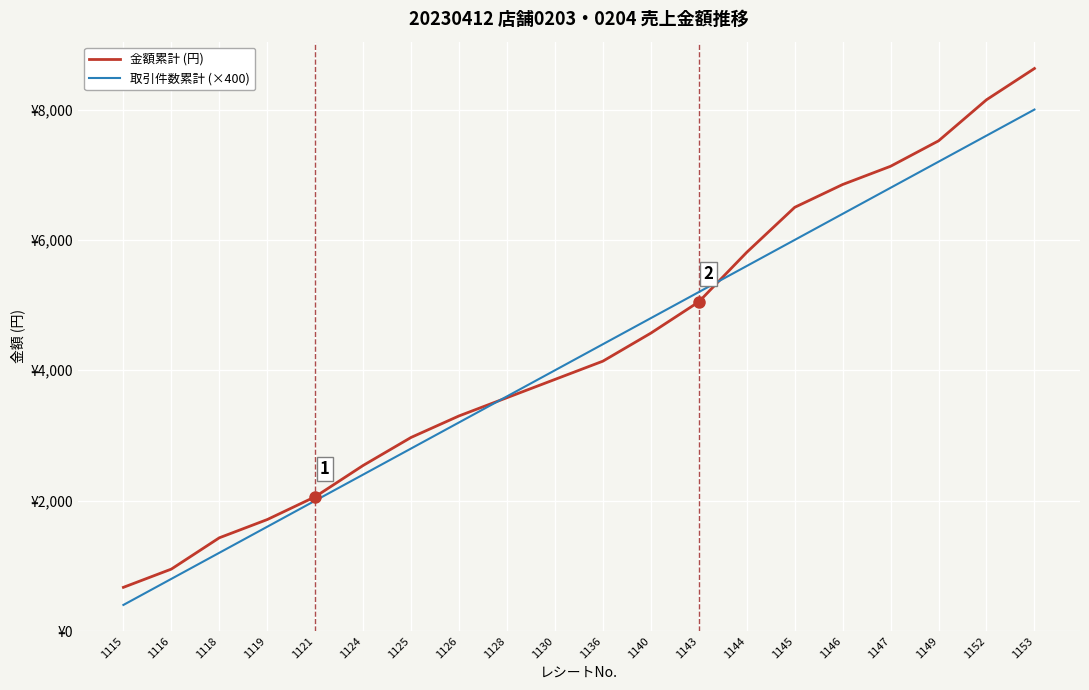

What is the minimum value shown in the chart?

400